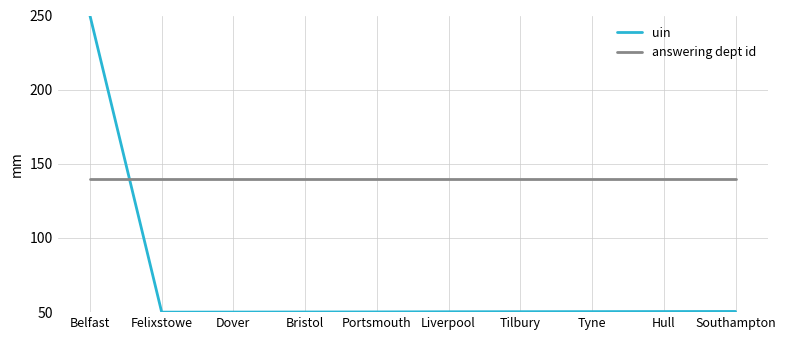

What position from the left is Bristol?

4